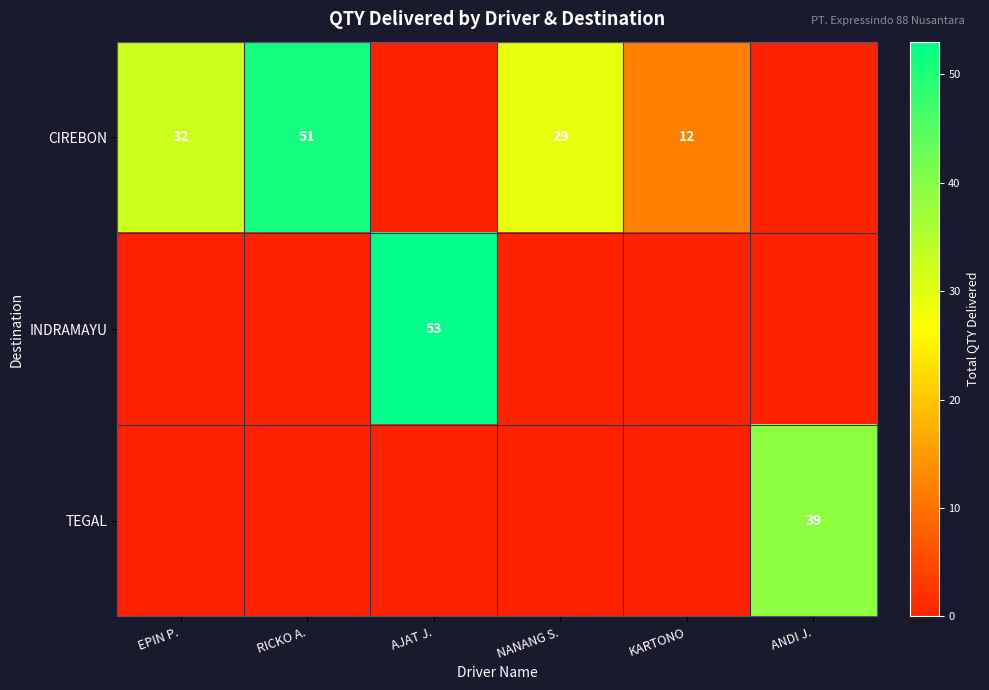

What is the difference between the CIREBON values at NANANG S. and KARTONO?

17